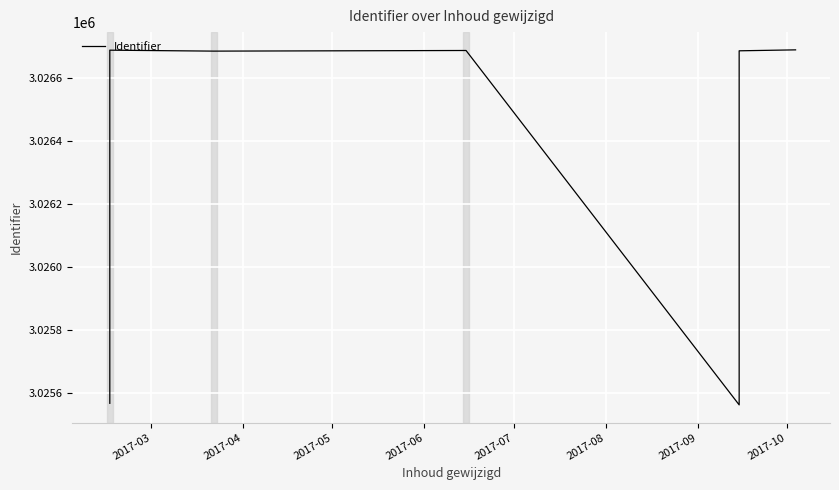

How many interior local peaks (higher than both neighbors) does the data have?

2